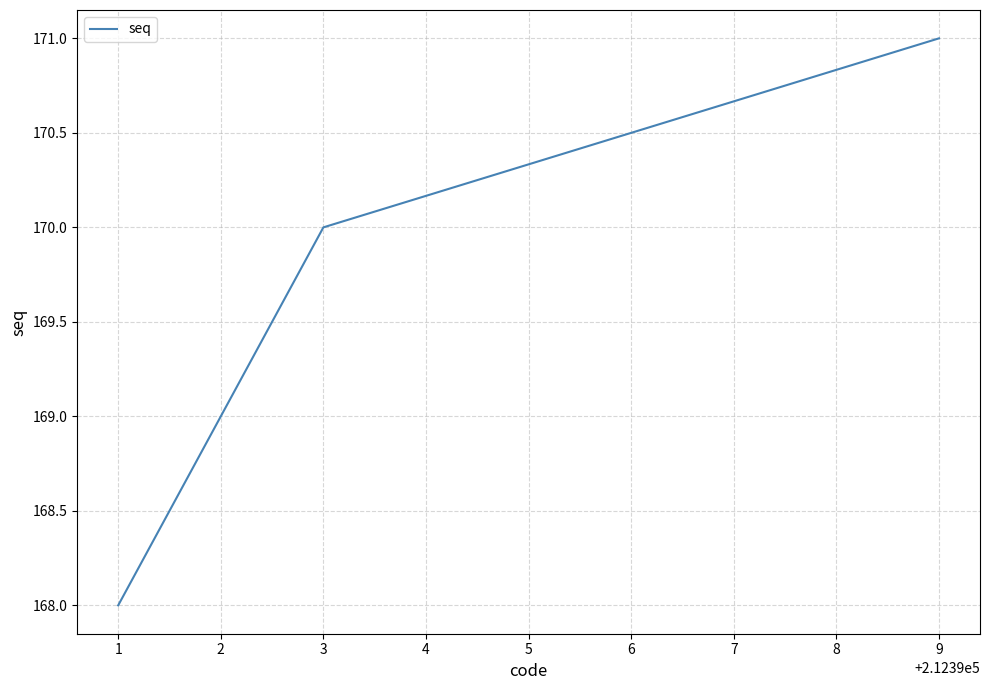

Reading left to right, transcribe all the data shown in this chart.

168	169	170	171